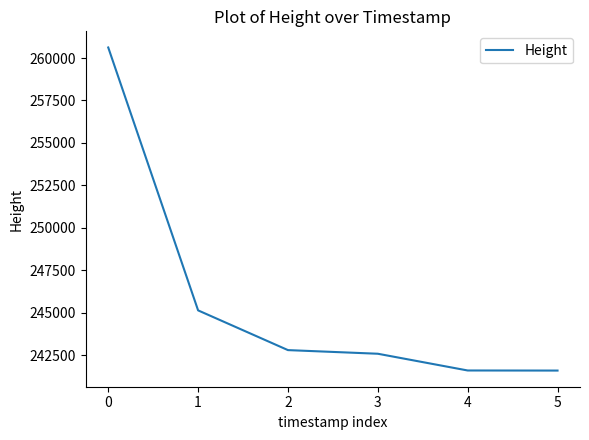

What is the change in value from 3 to 5?

-991